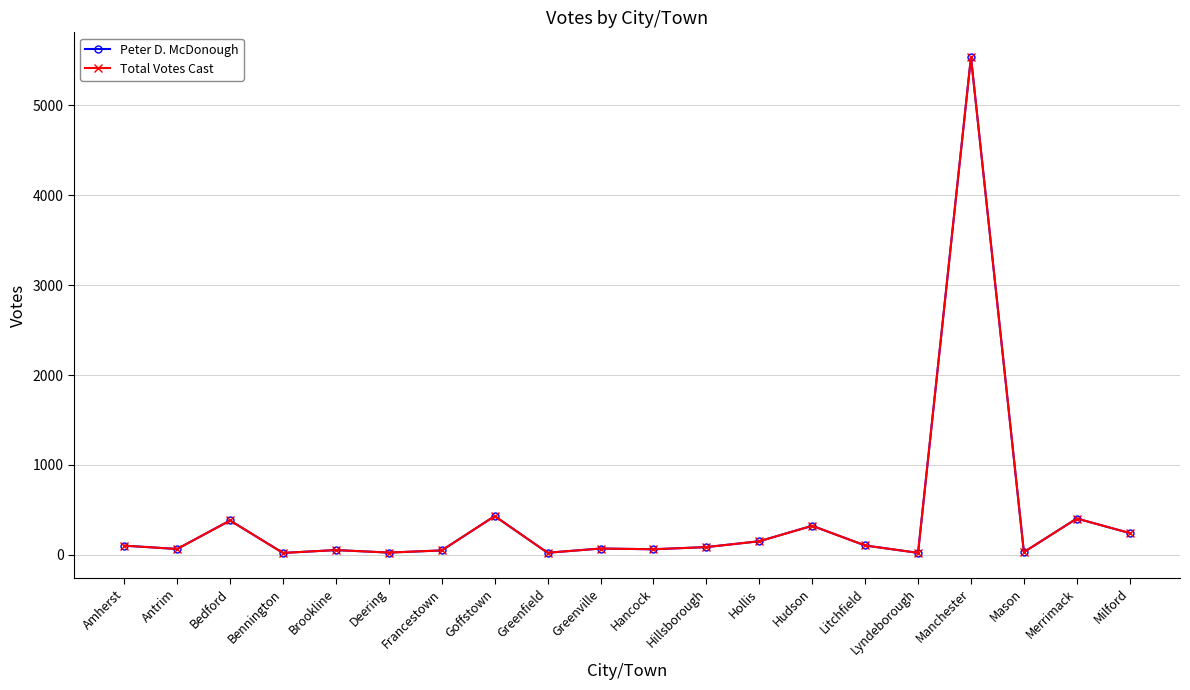

In Peter D. McDonough, how many points are lower than both neighbors (excluding endpoints)?

7